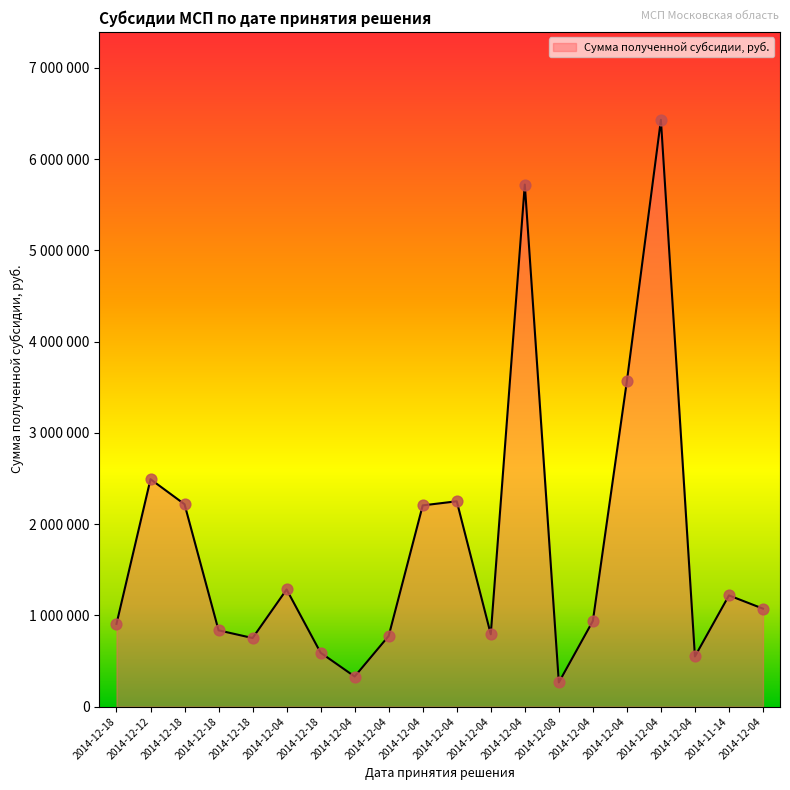

Approximately how many times larger is the value at 2014-12-18 compared to 2014-12-04?

1.0